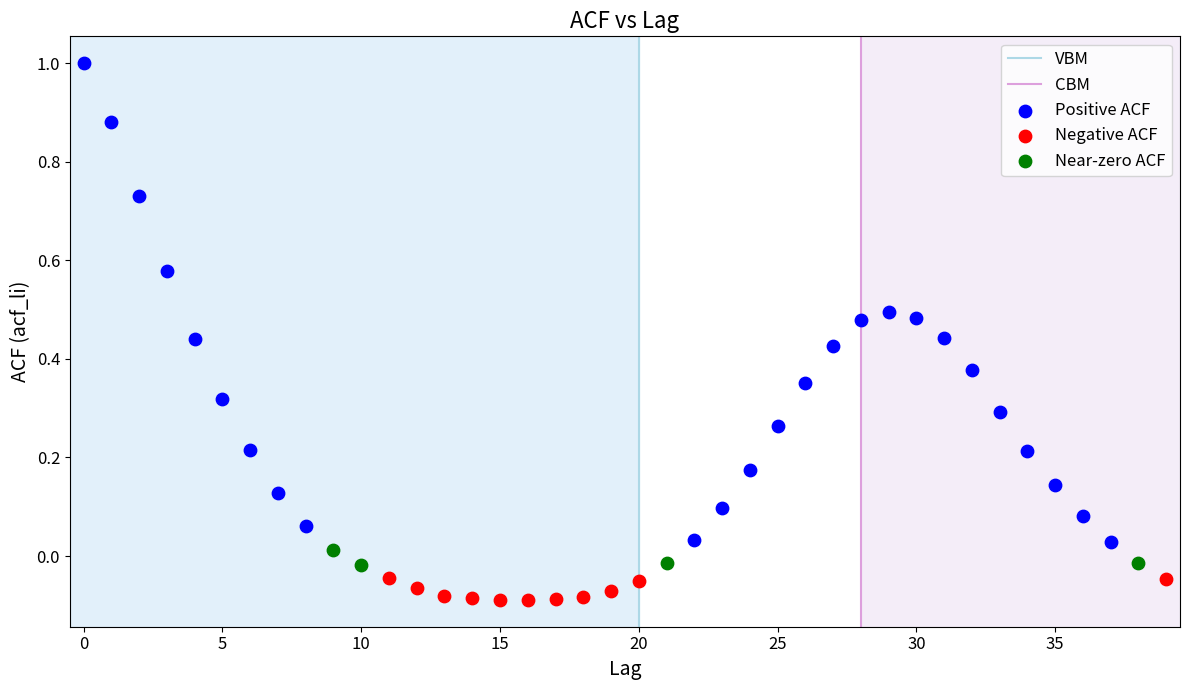

Which series contains the highest Y value?

Positive ACF